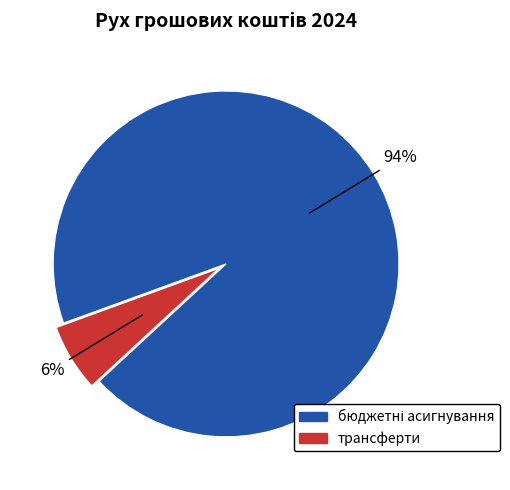

To the nearest percent, what is the average slice percentage?

50%